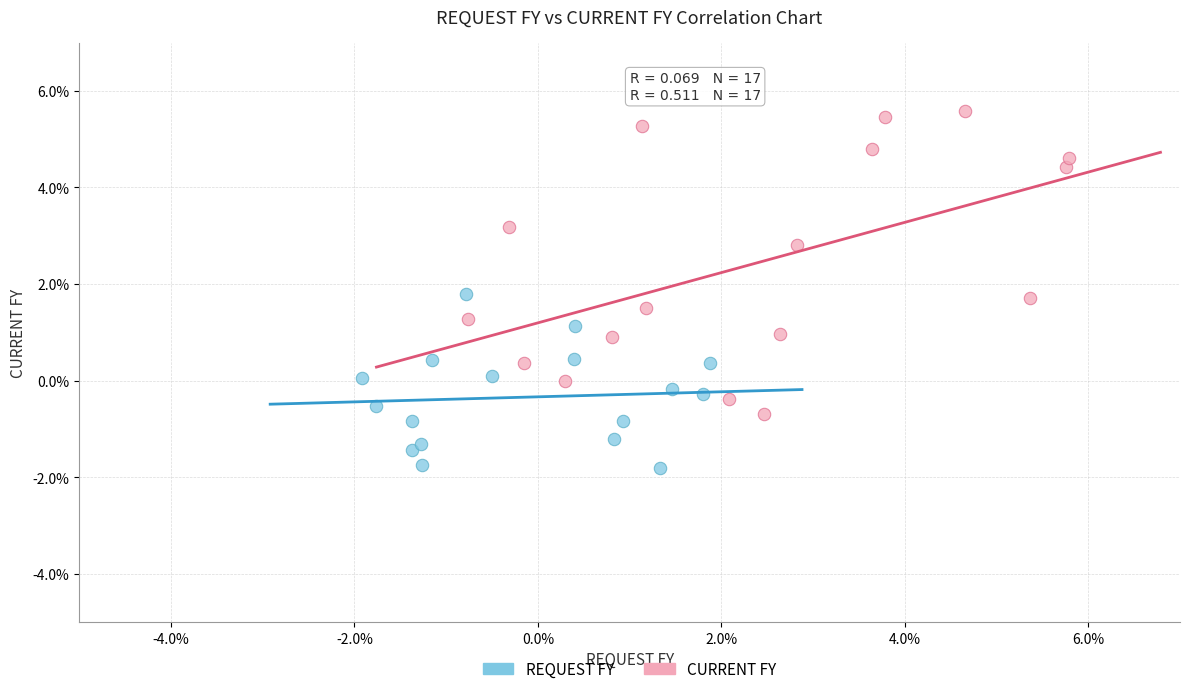

What are all the series names shown in the legend?

REQUEST FY, CURRENT FY